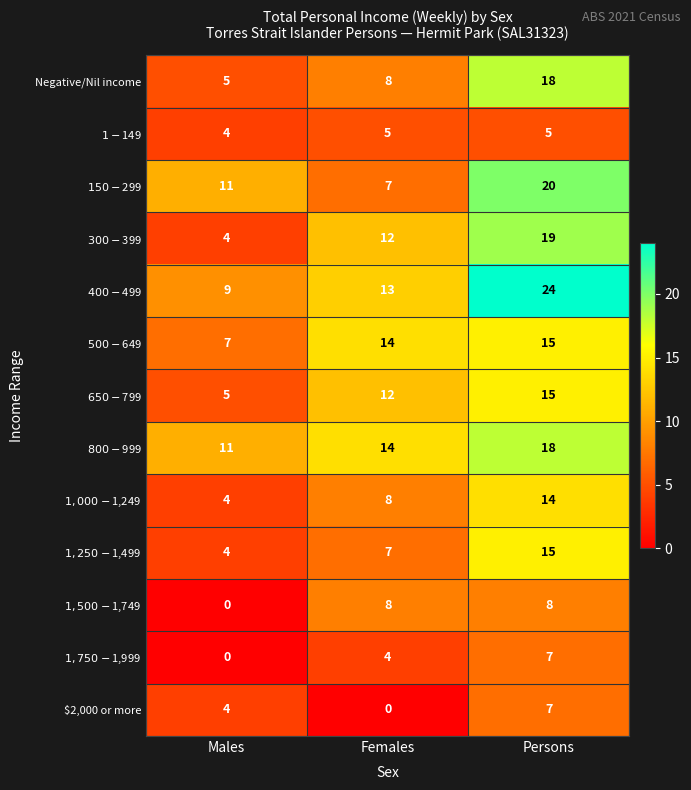

What is the difference between the highest and lowest values at Females?

14